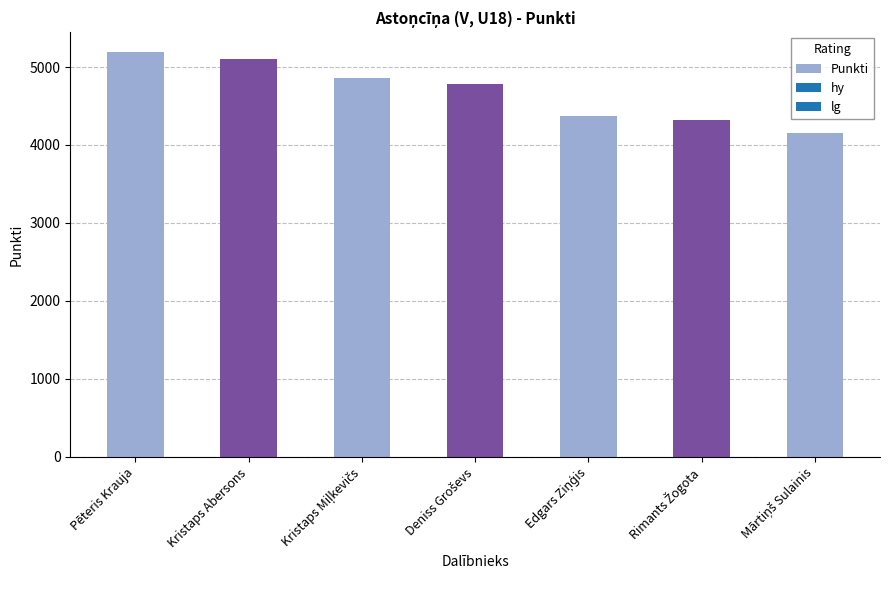

The chart shows a value of 8669 at Pēteris Krauja. True or false?

False